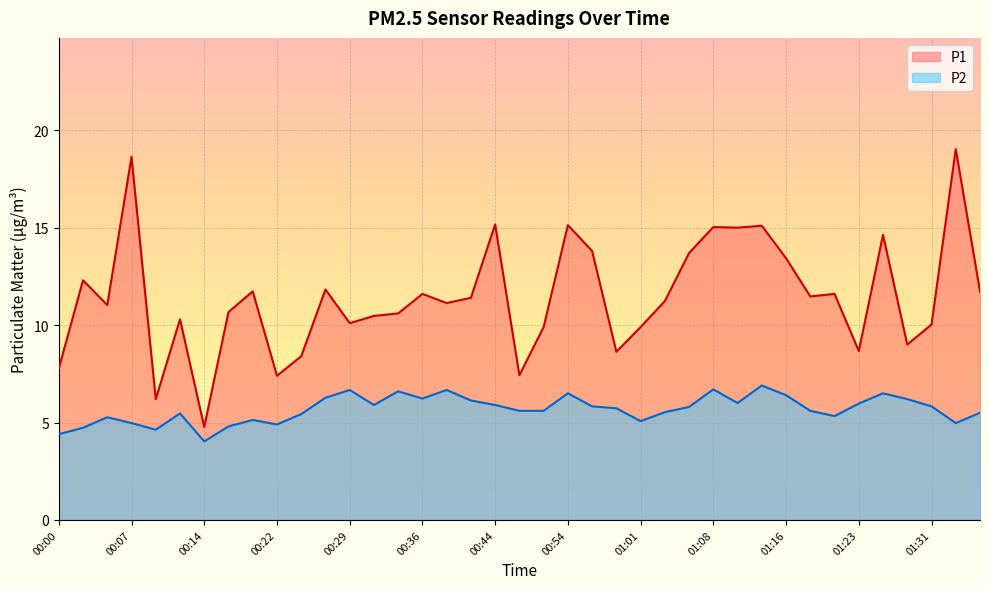

Does the chart display data point markers on the line(s)?

No